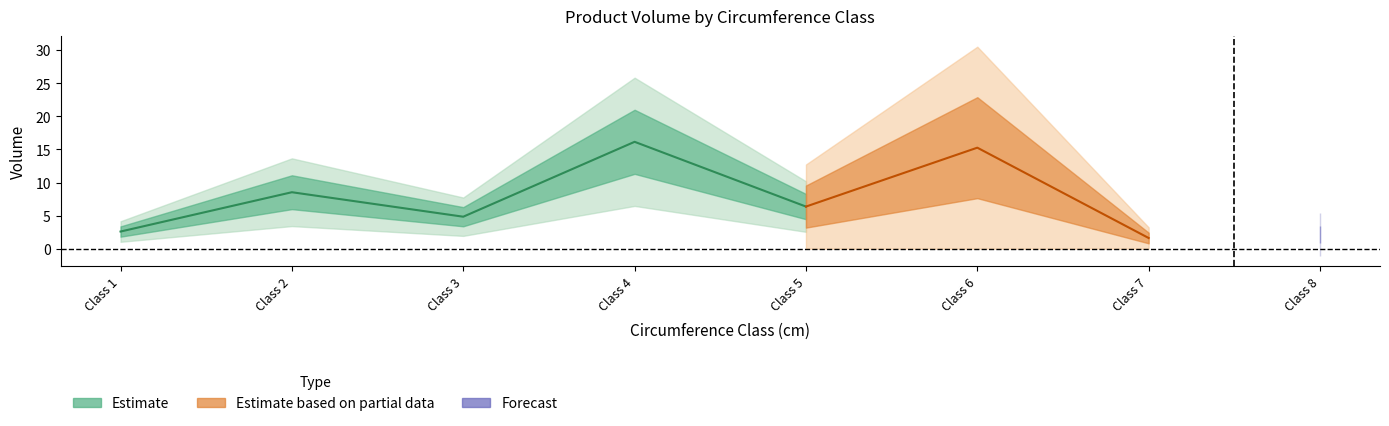

The value of cm at 8 is 8.0. True or false?

True